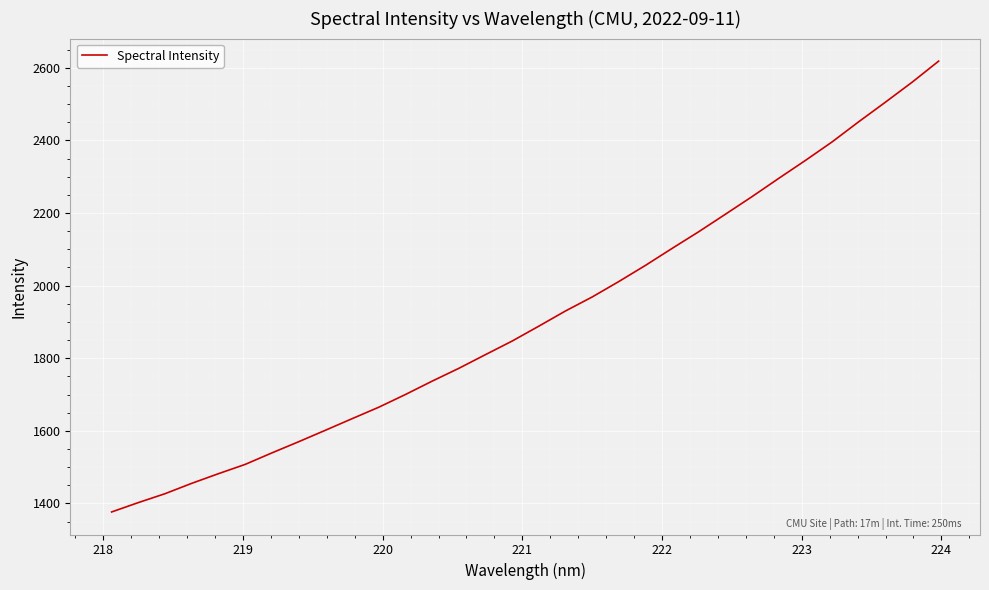

What is the difference between the second highest and minimum values?

1183.4